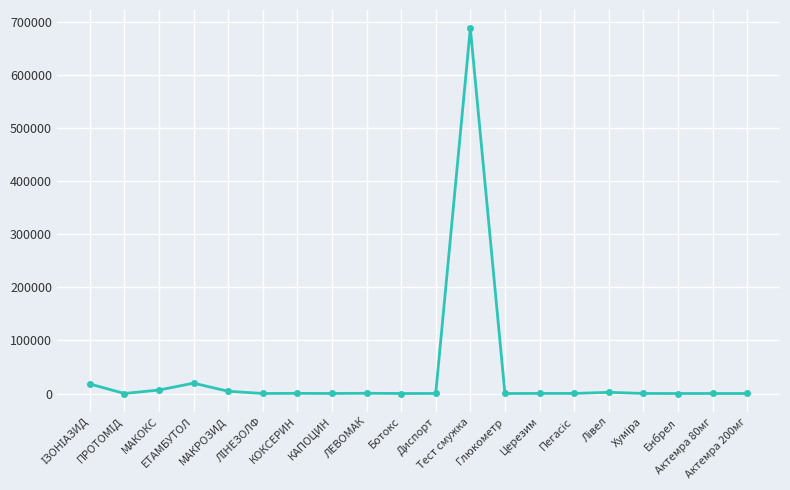

What is the label of the 10th point from the right?

Диспорт